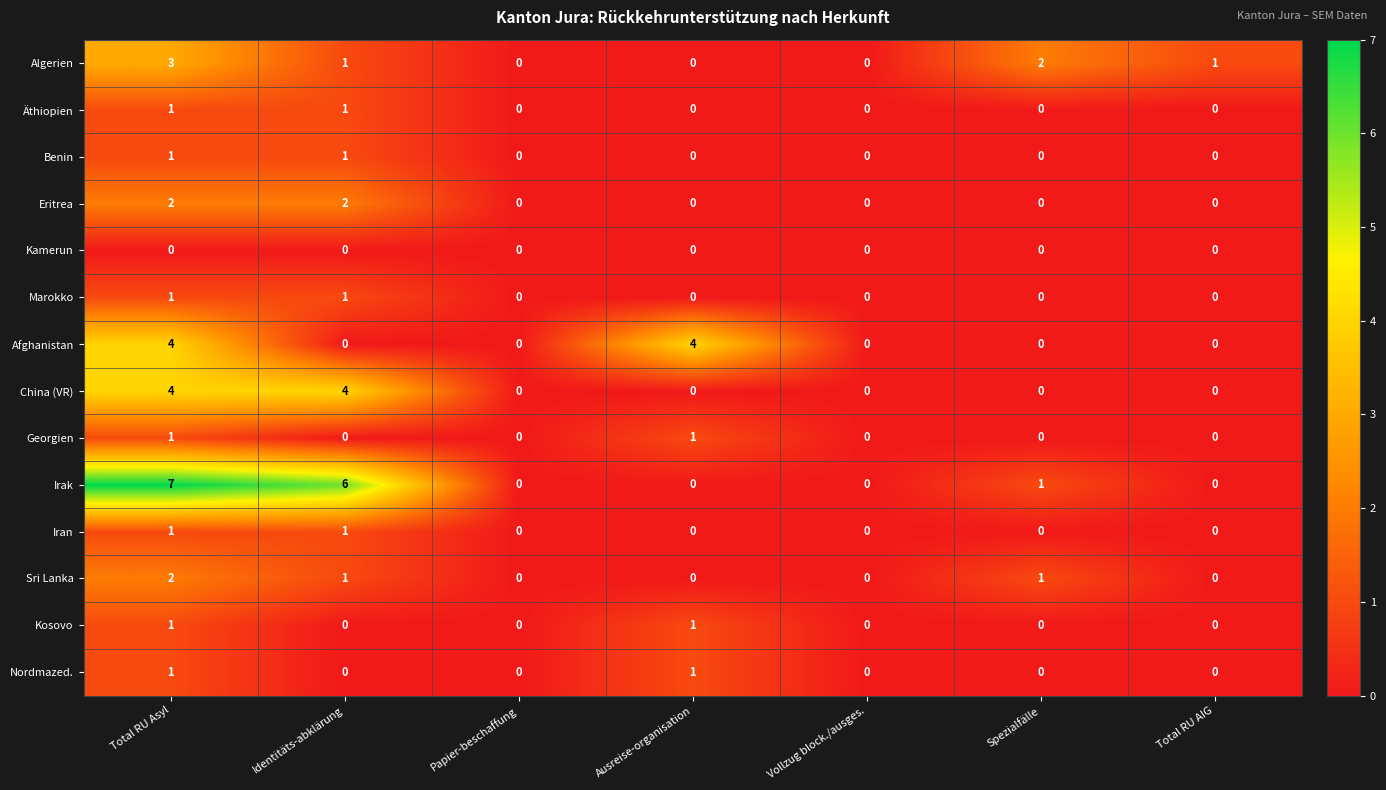

True or false: Irak has a value of 2 at Ausreise-organisation.

False